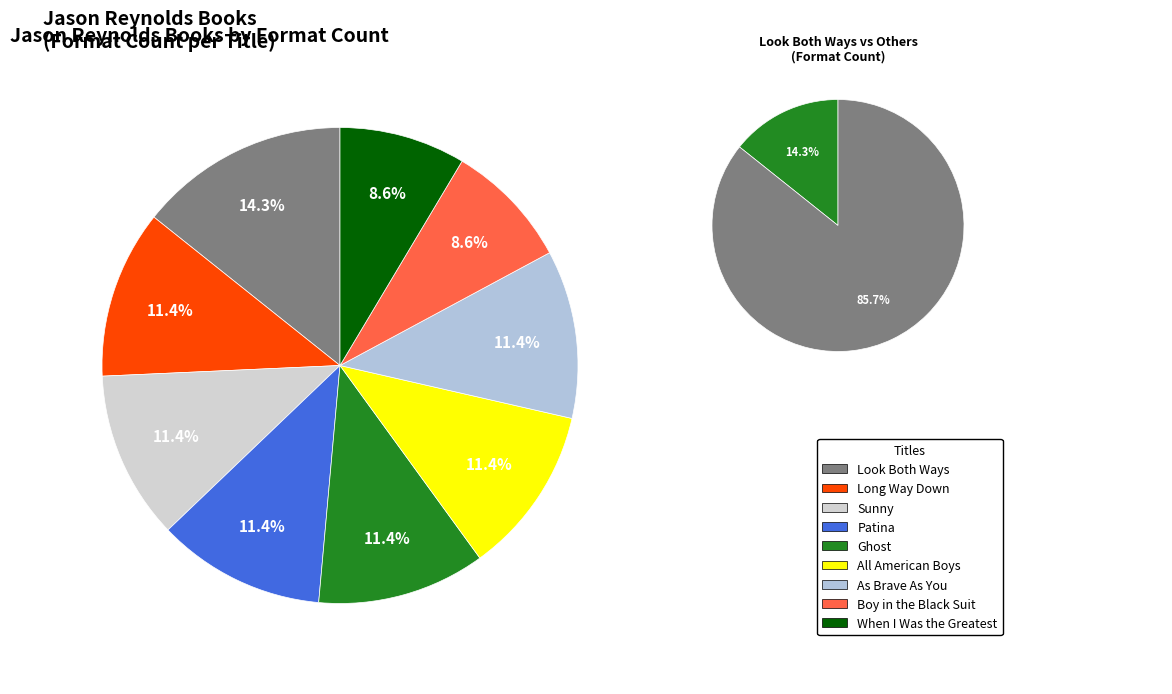

The All American Boys slice represents 11% of the pie. True or false?

True